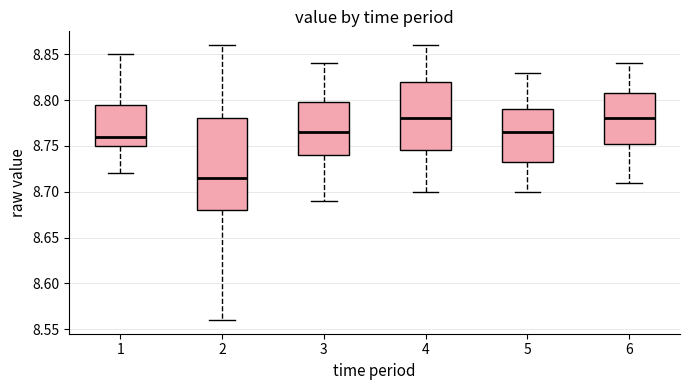

Reading left to right, transcribe this box plot: for each box, give where its median line is, the range the box spans, and where its two whiskers end, as read against the y-axis. The values are not printed on the chart, so give them approximately, as read against the axis.

1: median 8.760, box 8.750 to 8.795, whiskers 8.720 to 8.850
2: median 8.715, box 8.680 to 8.780, whiskers 8.560 to 8.860
3: median 8.765, box 8.740 to 8.800, whiskers 8.690 to 8.840
4: median 8.780, box 8.745 to 8.820, whiskers 8.700 to 8.860
5: median 8.765, box 8.735 to 8.790, whiskers 8.700 to 8.830
6: median 8.780, box 8.755 to 8.810, whiskers 8.710 to 8.840